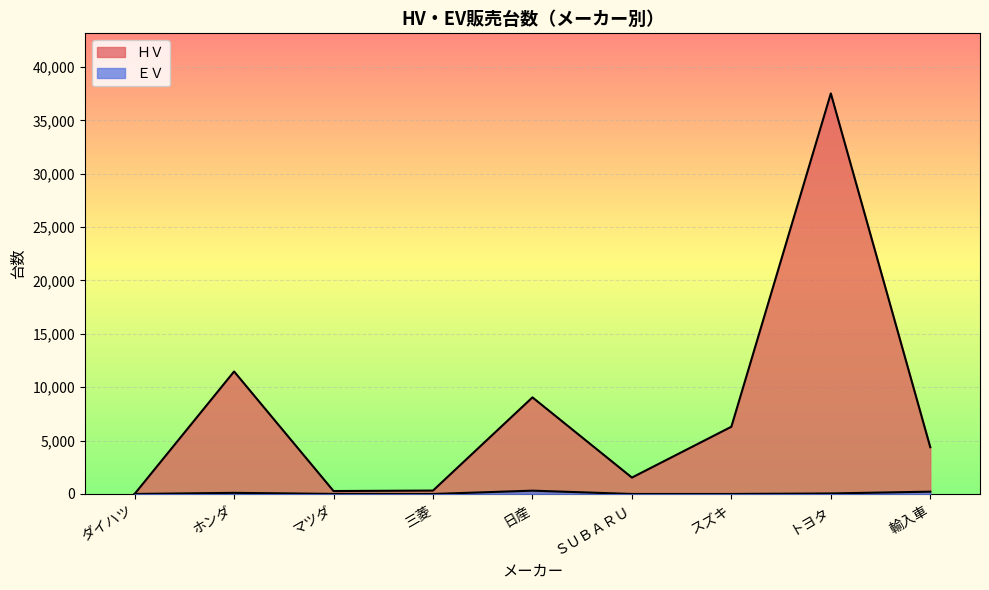

Which series changed the most between ダイハツ and ホンダ?

ＨＶ